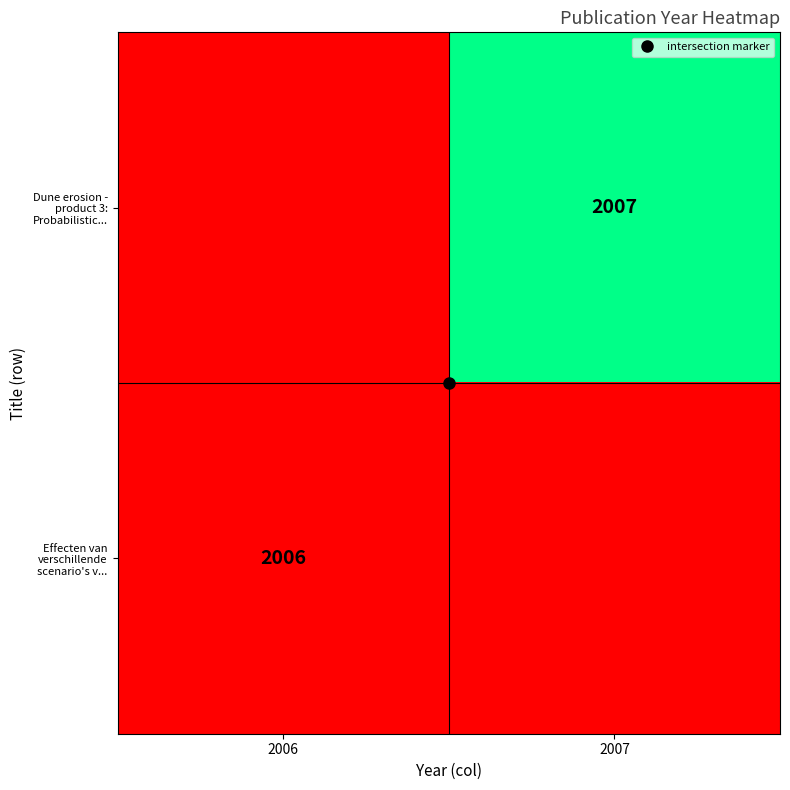

True or false: Effecten van verschillende scenario's v... has a value of -637 at 2007.

False